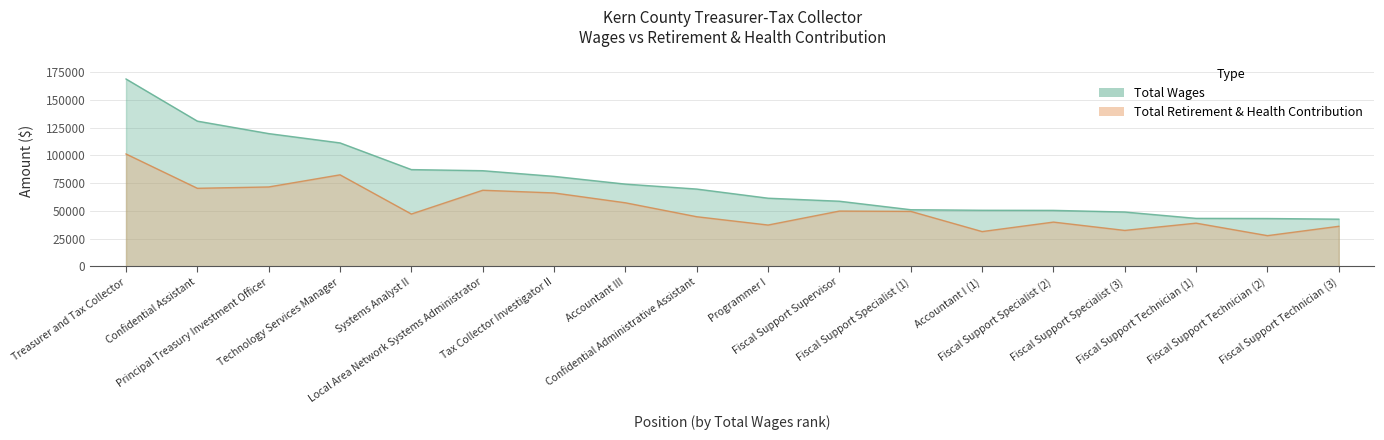

True or false: total_wages has a value of 67894 at Fiscal Support Specialist (1).

False